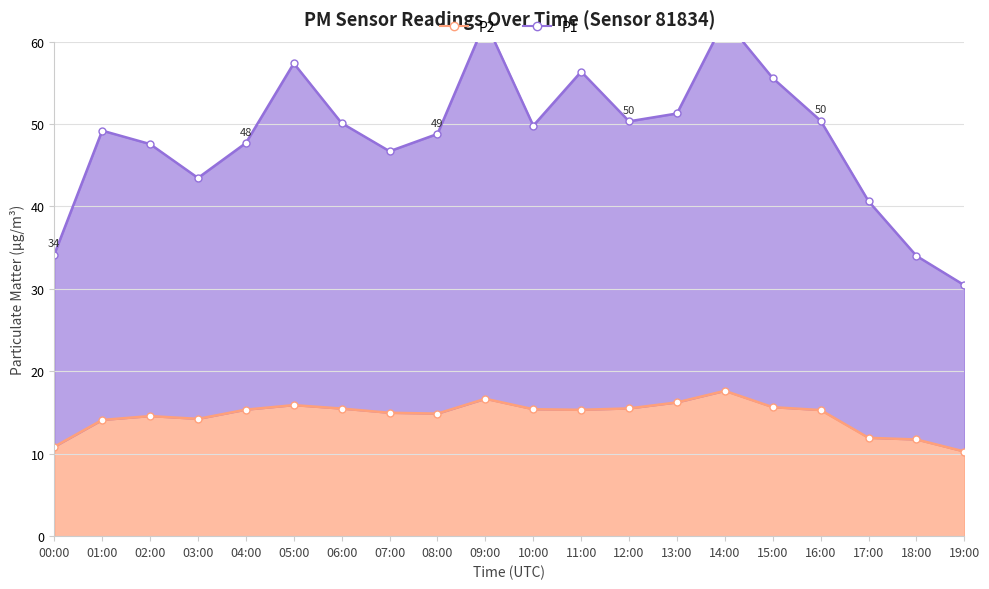

Reading right to left, what are all the values shown in this chart?

P1: 30.4	34.0	40.6	50.4	55.6	62.7	51.3	50.3	56.4	49.8	62.5	48.8	46.7	50.1	57.4	47.7	43.5	47.6	49.2	34.2
P2: 10.3	11.7	11.9	15.3	15.7	17.6	16.2	15.5	15.3	15.4	16.7	14.9	15.0	15.5	15.9	15.3	14.2	14.6	14.1	10.8